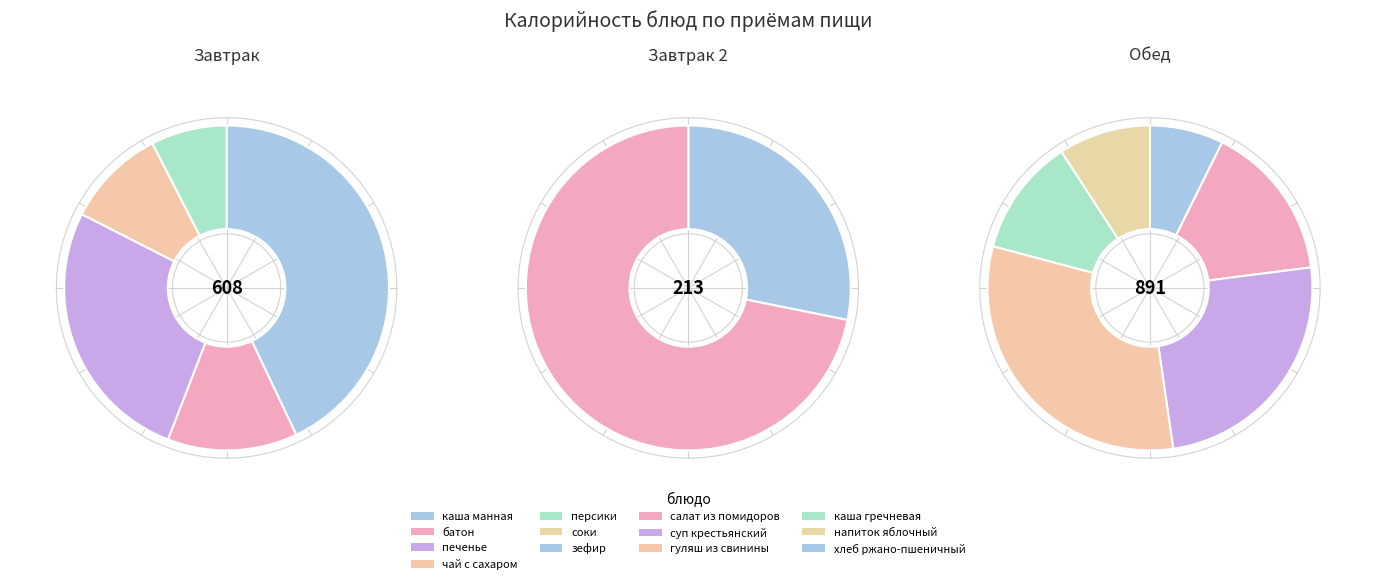

How many segments does this pie chart have?

13